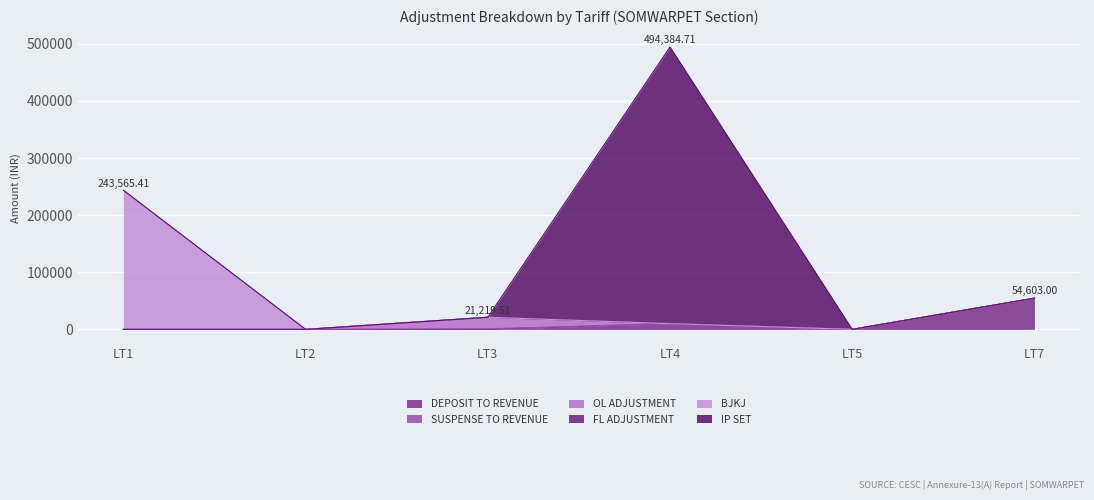

Reading left to right, list all the values displayed in this chart.

DEPOSIT TO REVENUE: LT1=0.0	LT2=0.0	LT3=0.0	LT4=10013.0	LT5=0.0	LT7=54603.0
SUSPENSE TO REVENUE: LT1=0.0	LT2=0.0	LT3=1000.0	LT4=0.0	LT5=0.0	LT7=0.0
OL ADJUSTMENT: LT1=0.0	LT2=0.0	LT3=20219.5	LT4=0.0	LT5=0.0	LT7=0.0
FL ADJUSTMENT: LT1=0.0	LT2=0.0	LT3=0.0	LT4=0.0	LT5=0.0	LT7=0.0
BJKJ: LT1=243565.4	LT2=0.0	LT3=0.0	LT4=0.0	LT5=0.0	LT7=0.0
IP SET: LT1=0.0	LT2=0.0	LT3=0.0	LT4=484371.7	LT5=0.0	LT7=0.0